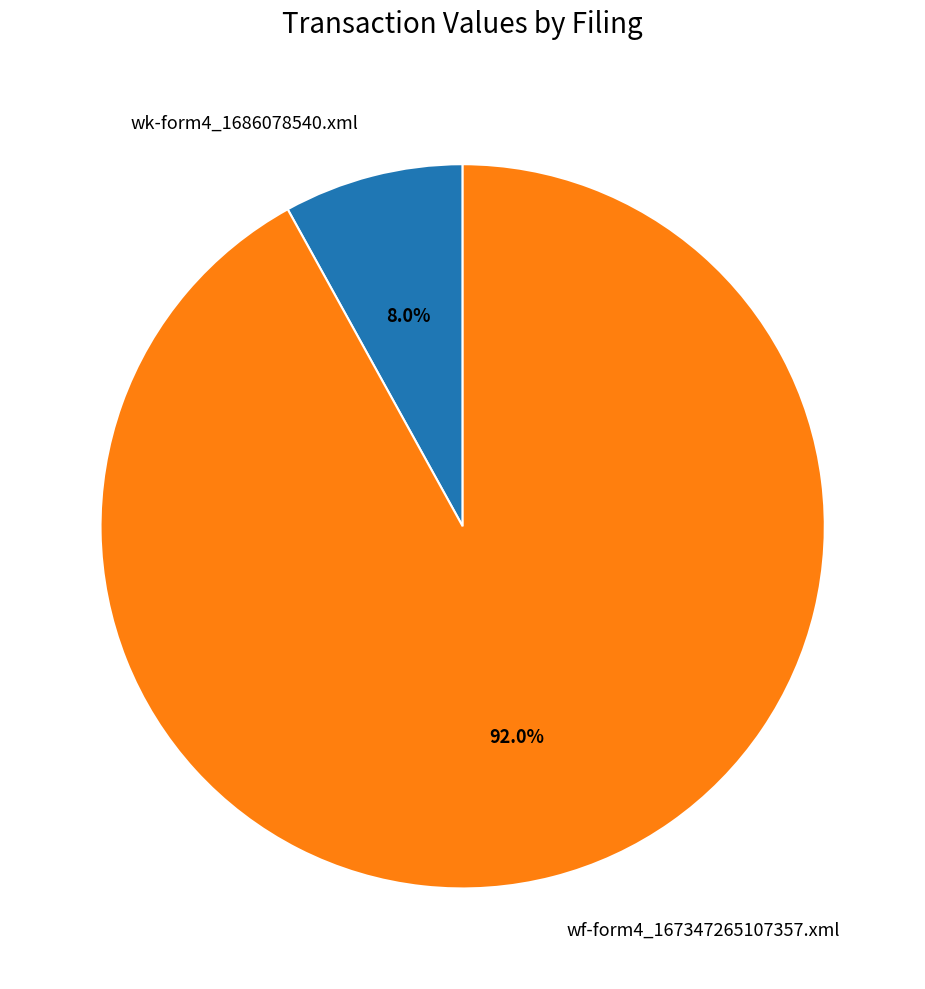

Does wf-form4_167347265107357.xml represent more than half of the total?

Yes